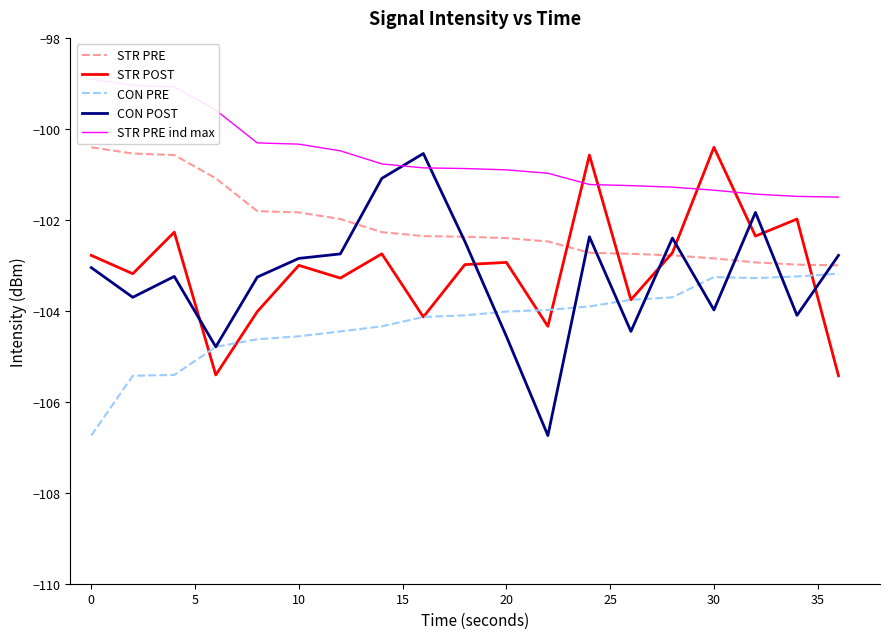

The CON POST series shows -102.8 at 10. True or false?

True